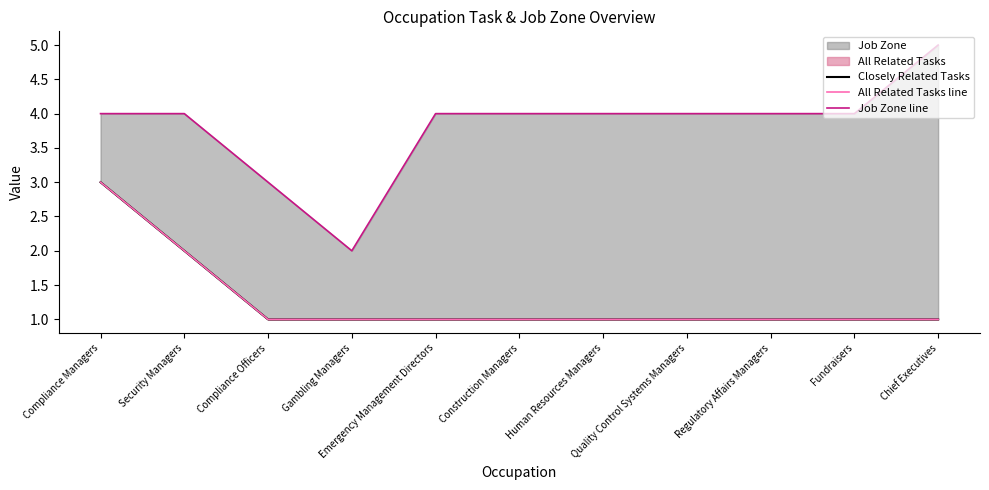

What is the sum of the All Related Tasks line values at Fundraisers and Construction Managers?

2